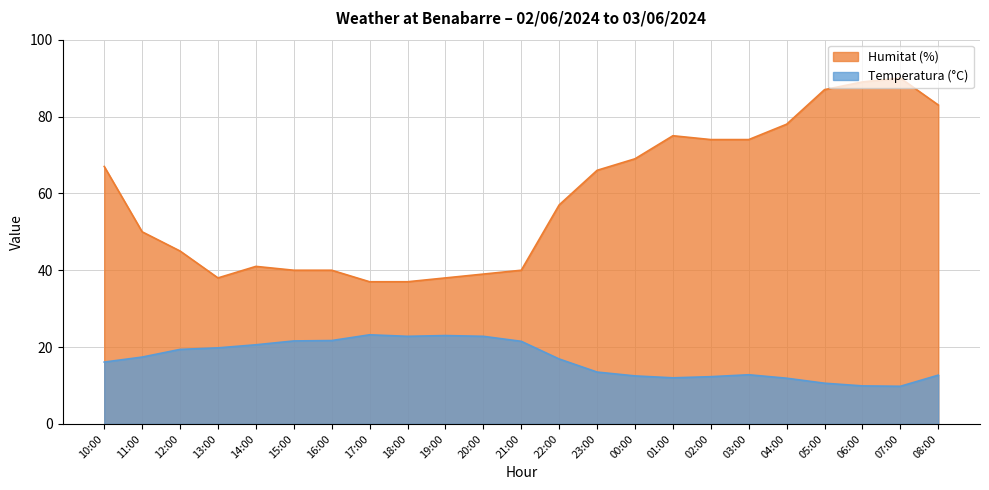

What is the total value across all series at 10:00?

83.1